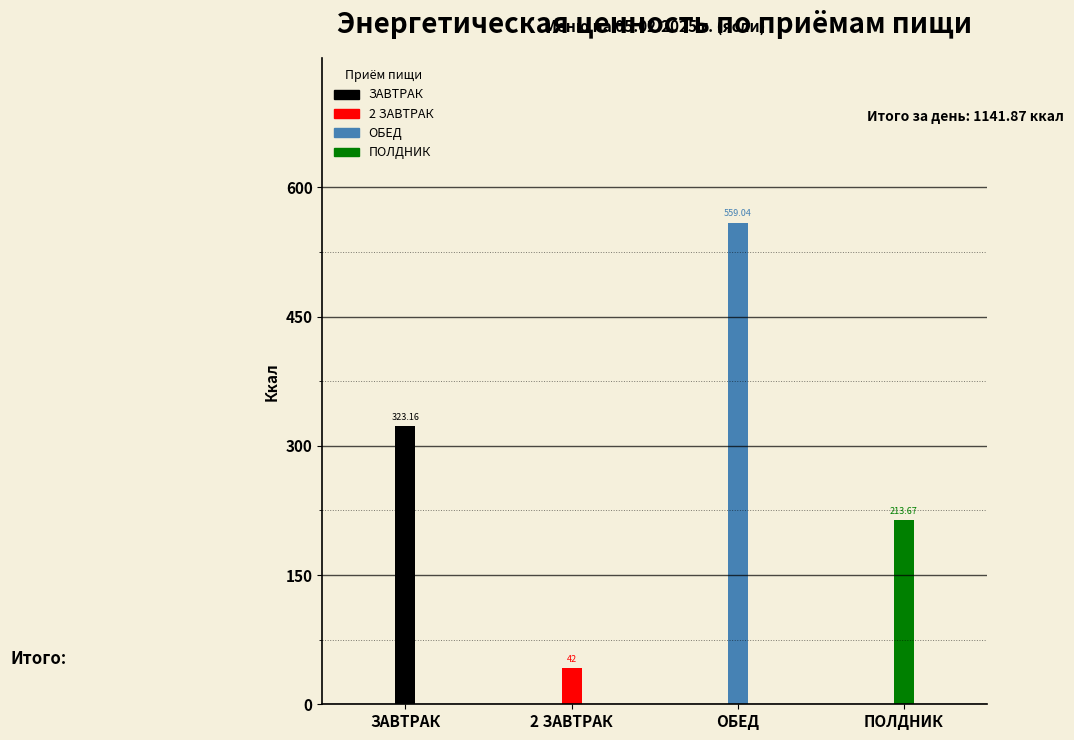

Where is the data nearest to the value 300?

ЗАВТРАК